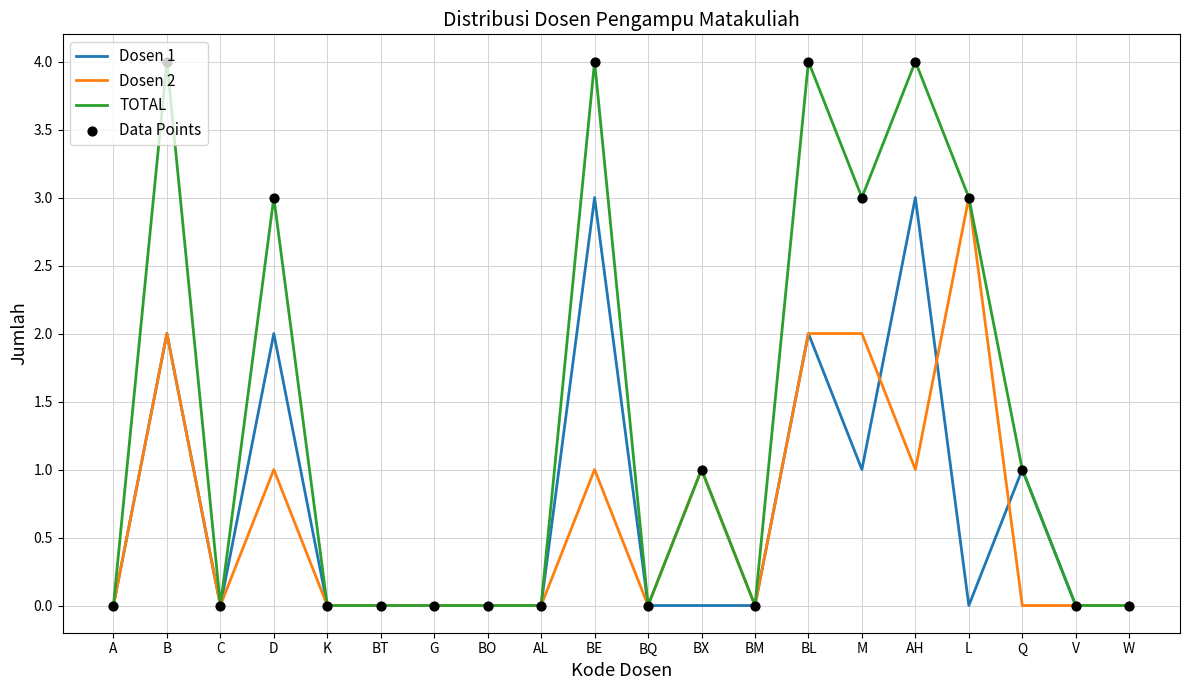

What is the difference between the highest and lowest values at AH?

3